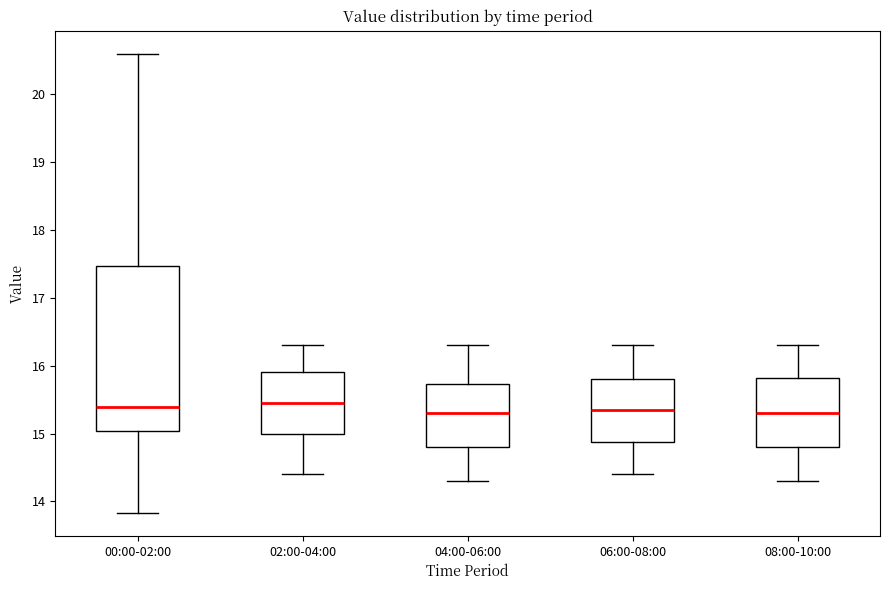

Reading left to right, transcribe this box plot: for each box, give where its median line is, the range the box spans, and where its two whiskers end, as read against the y-axis. The values are not printed on the chart, so give them approximately, as read against the axis.

00:00-02:00: median 15.4, box 15.0 to 17.5, whiskers 13.8 to 20.6
02:00-04:00: median 15.5, box 15.0 to 15.9, whiskers 14.4 to 16.3
04:00-06:00: median 15.3, box 14.8 to 15.7, whiskers 14.3 to 16.3
06:00-08:00: median 15.4, box 14.9 to 15.8, whiskers 14.4 to 16.3
08:00-10:00: median 15.3, box 14.8 to 15.8, whiskers 14.3 to 16.3